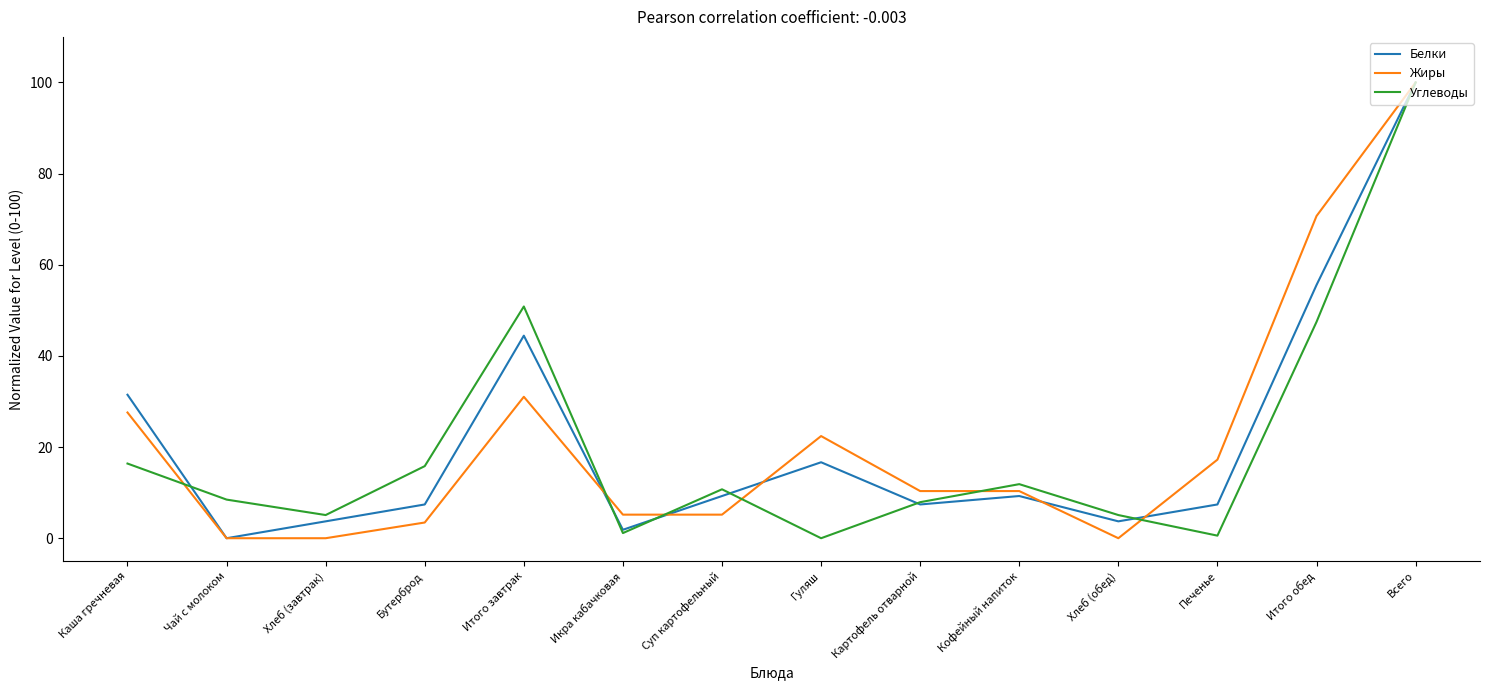

What position from the left is Картофель отварной?

9